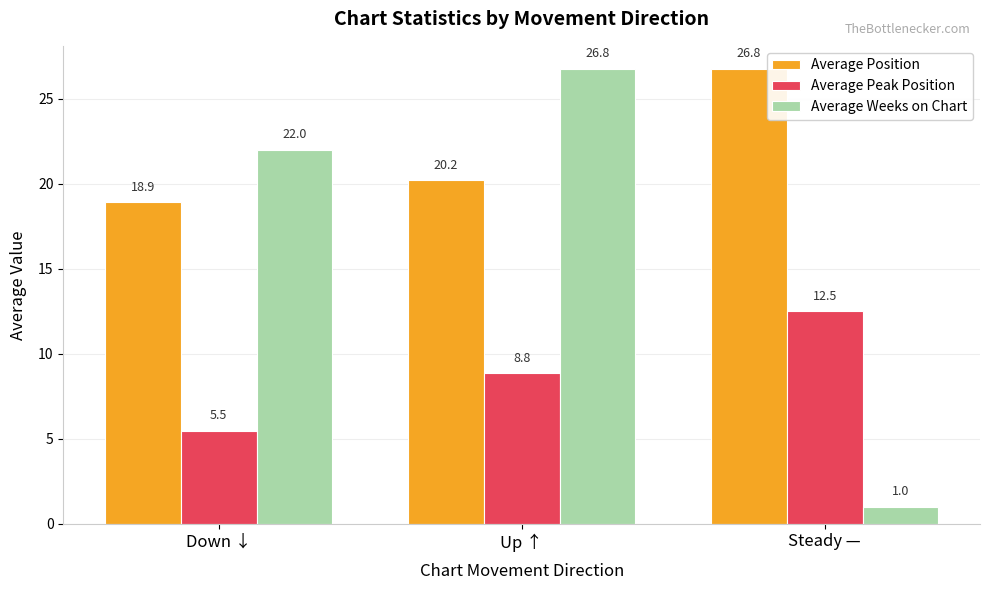

What is the difference between the highest and lowest values at Down ↓?

16.5